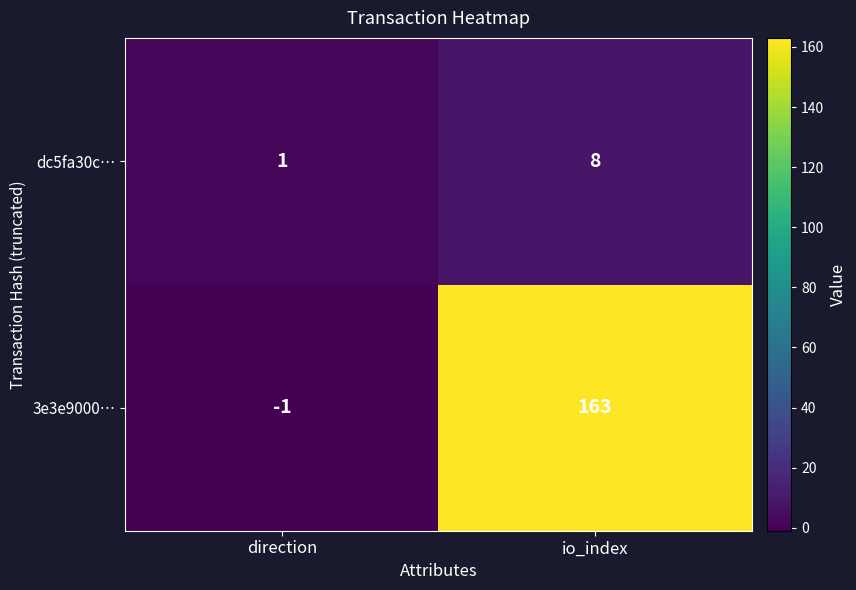

Count the number of data series in this chart.

2